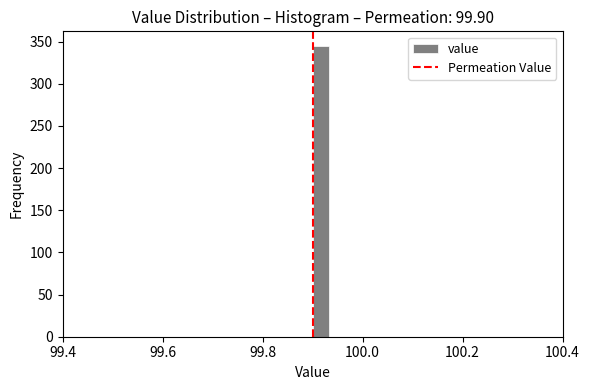

Around what value on the x-axis is the tallest bar? Give the approximate position of its centre, as read against the axis.

99.92